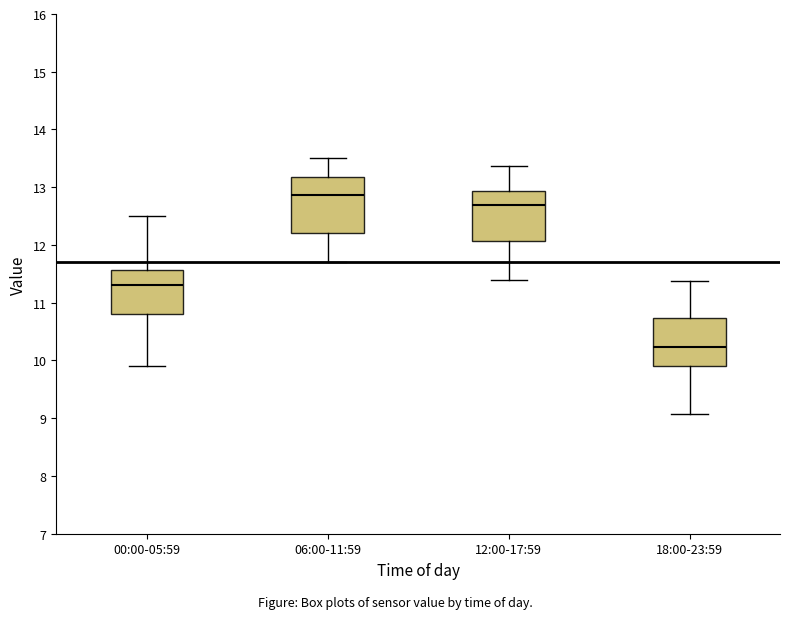

Comparing the boxes themselves (not the whiskers), which one is the tallest?

06:00-11:59